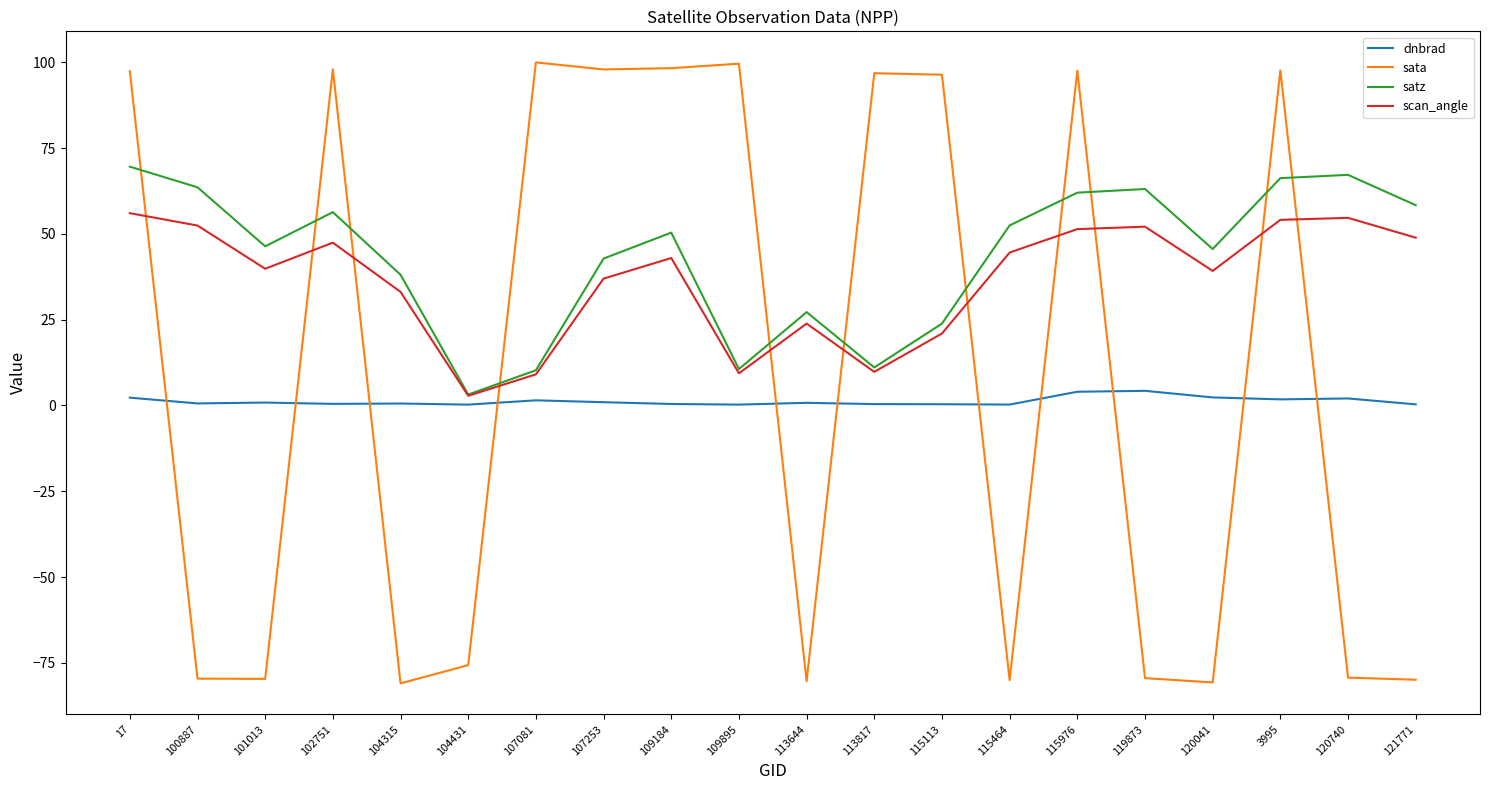

Does the chart display data point markers on the line(s)?

No